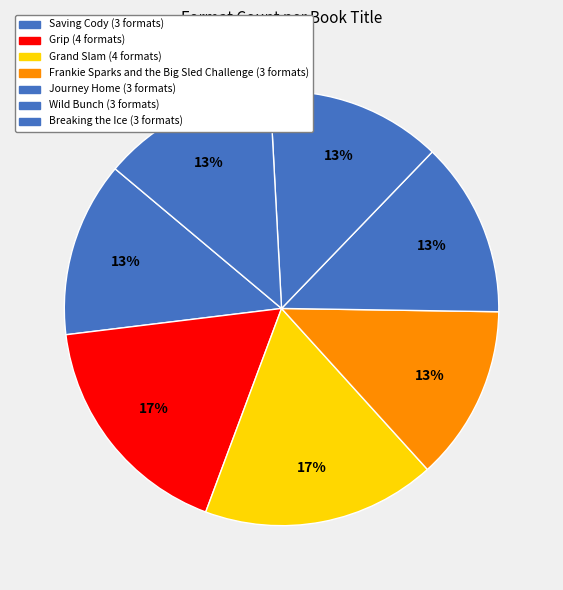

To the nearest percent, what portion does Breaking the Ice represent?

13%